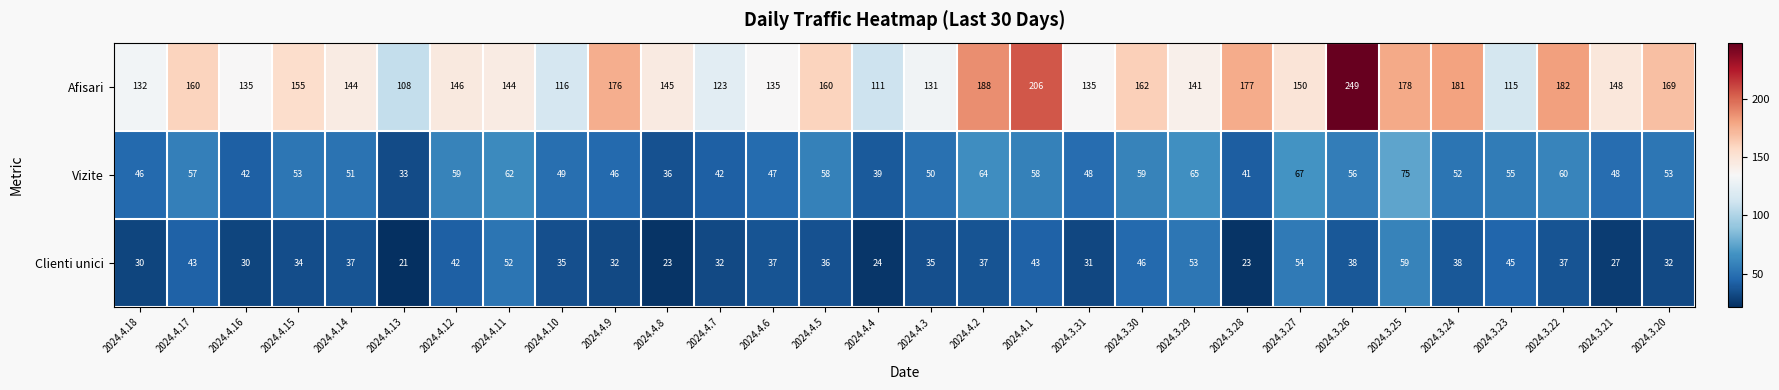

True or false: Vizite has a value of 11 at 2024.4.4.

False